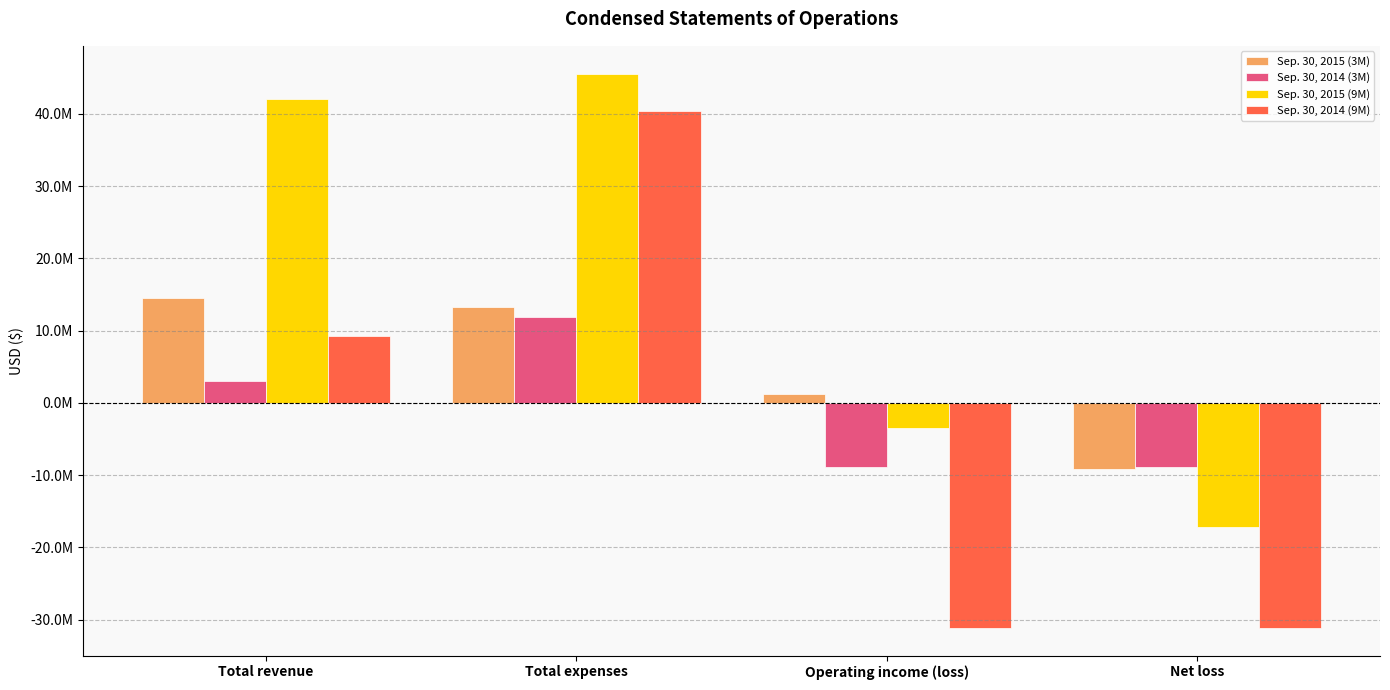

What is the average value of the Sep. 30, 2014 (3M) series?

-707750